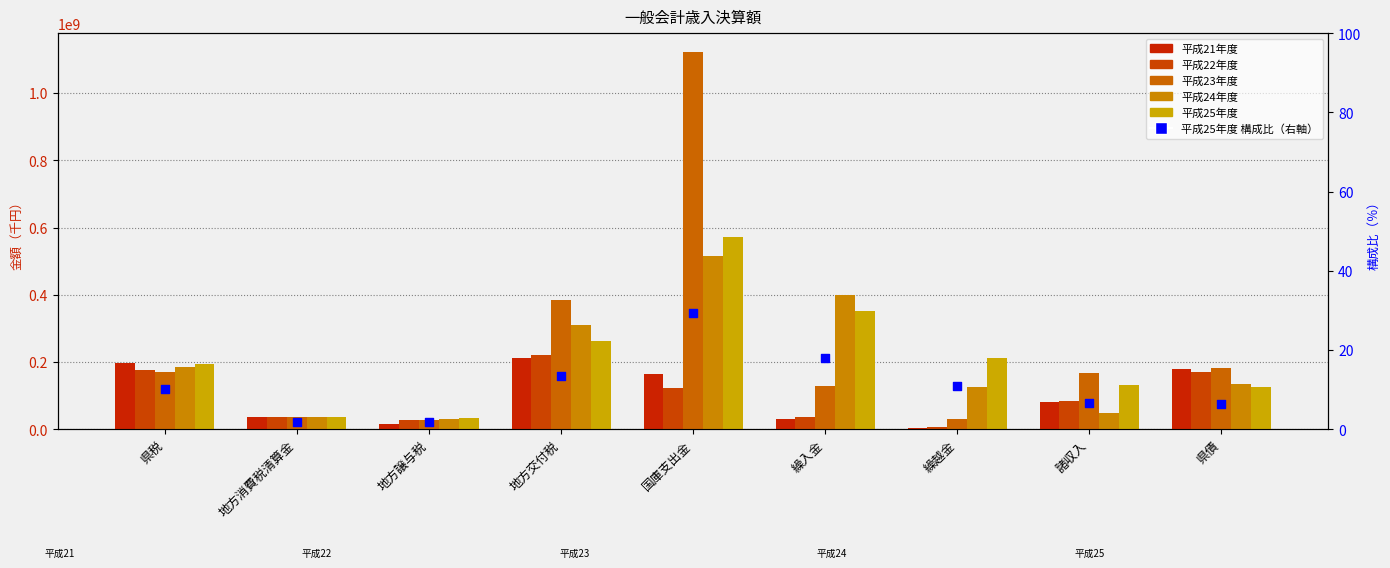

Is the value of 平成24年度 at 地方交付税 greater than the value of 平成21年度 at 地方交付税?

Yes